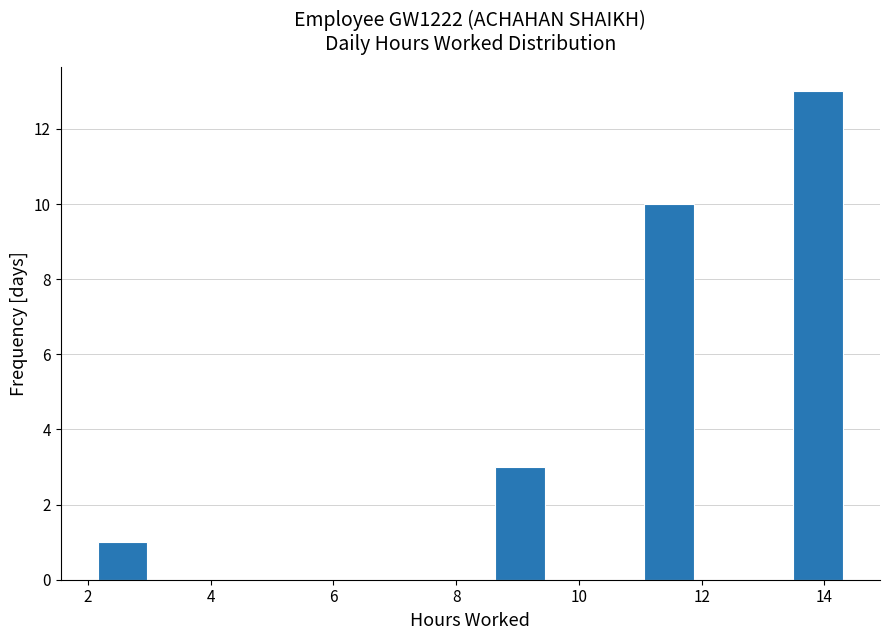

Reading left to right, list every bar in this chart as the range it spans on the x-axis followed by its height. Neither the bar edges nor the heights are printed on the chart, so give them approximately, as read against the axes.

2.2 to 3.0: 1
3.0 to 3.8: 0
3.8 to 4.6: 0
4.6 to 5.4: 0
5.4 to 6.2: 0
6.2 to 7.0: 0
7.0 to 7.8: 0
7.8 to 8.6: 0
8.6 to 9.4: 3
9.4 to 10.2: 0
10.2 to 11.0: 0
11.0 to 11.8: 10
11.8 to 12.6: 0
12.6 to 13.4: 0
13.4 to 14.4: 13